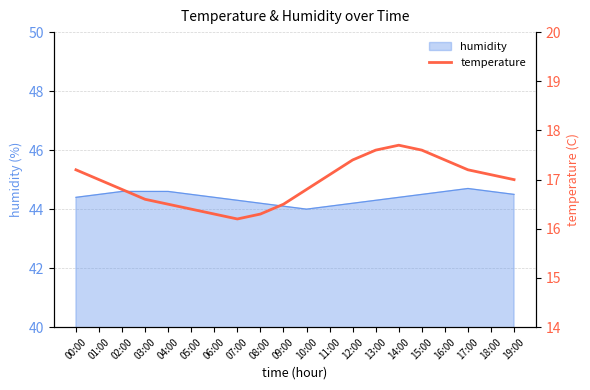

The humidity series shows 15.5 at 03:00. True or false?

False